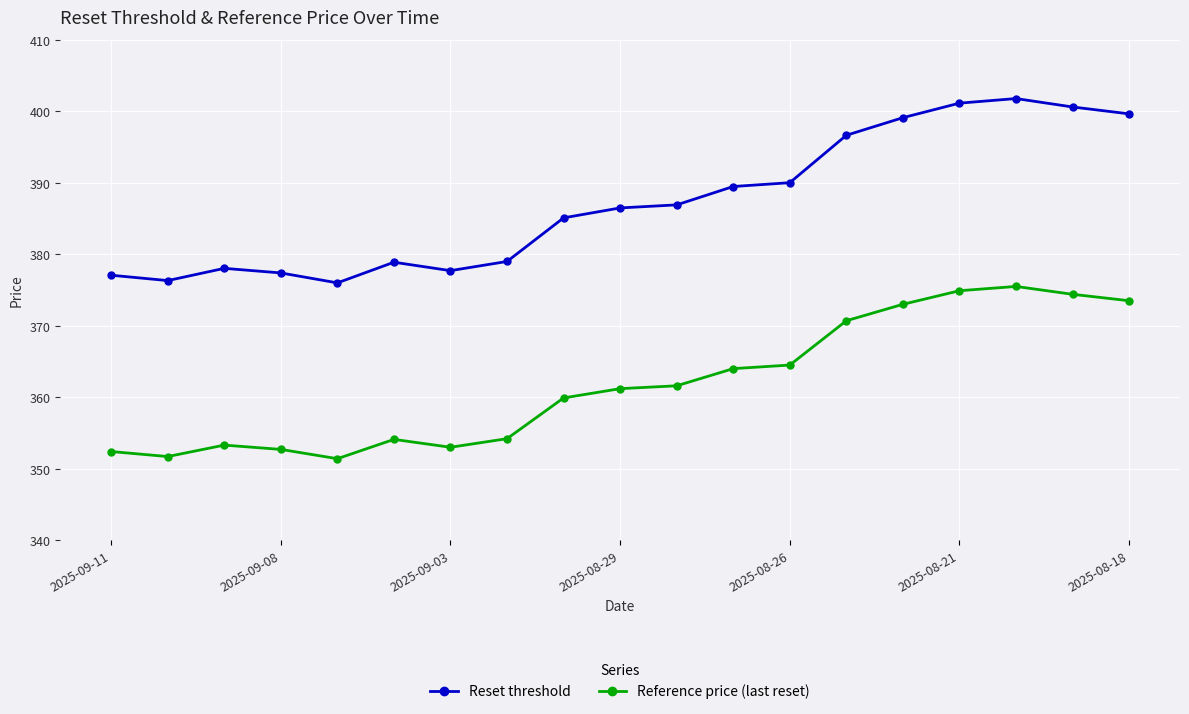

Which series has the widest spread of values?

Reset threshold